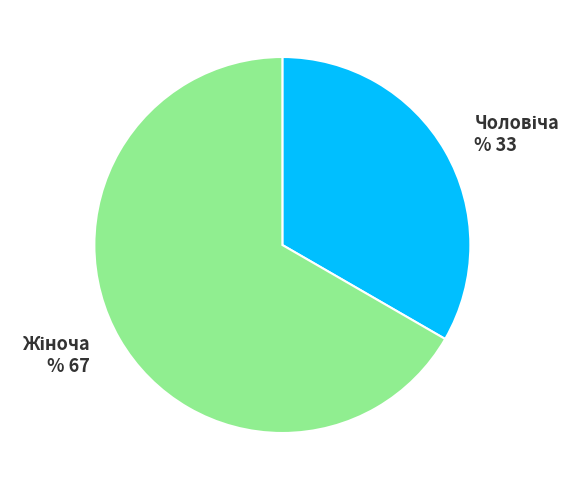

Is there a majority slice in this chart?

Yes